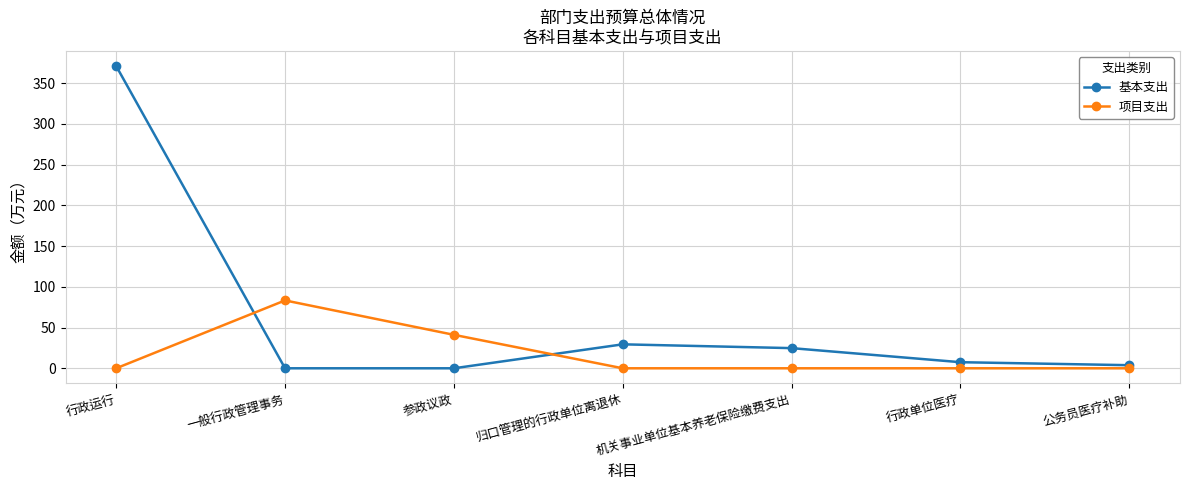

What are all the series names shown in the legend?

基本支出, 项目支出